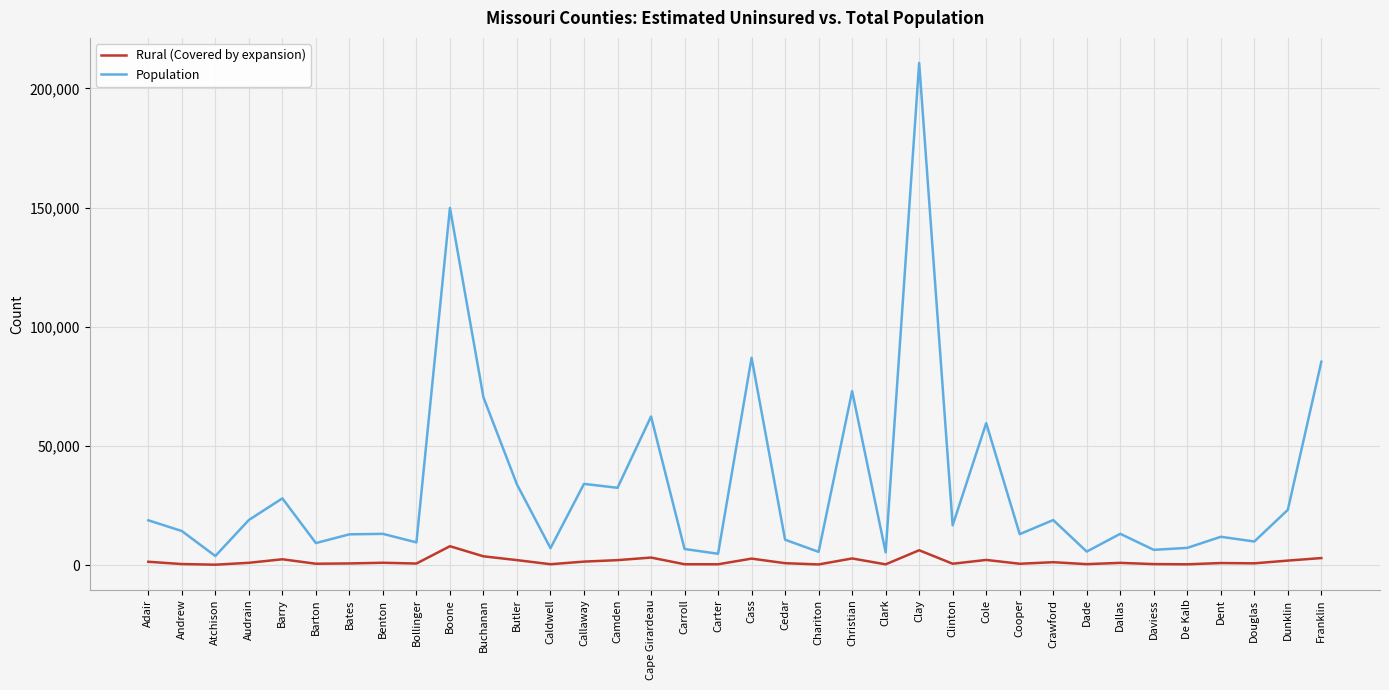

Is the value of Population at Cape Girardeau greater than the value of Rural (Covered by expansion) at Clay?

Yes